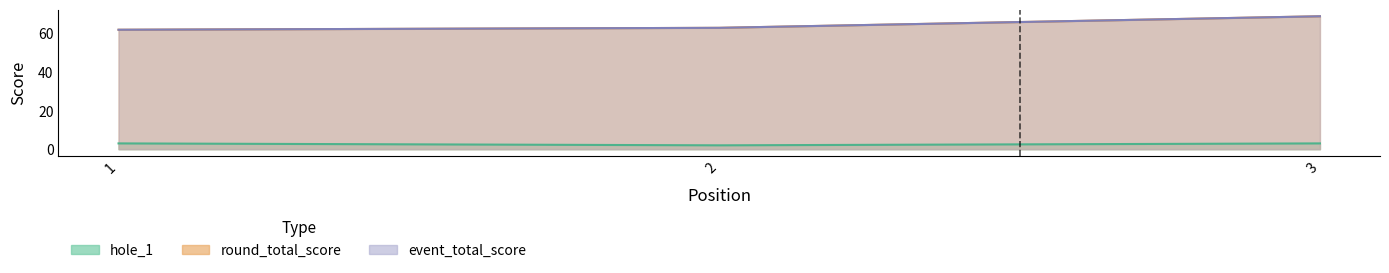

The event_total_score series shows 16 at 2. True or false?

False